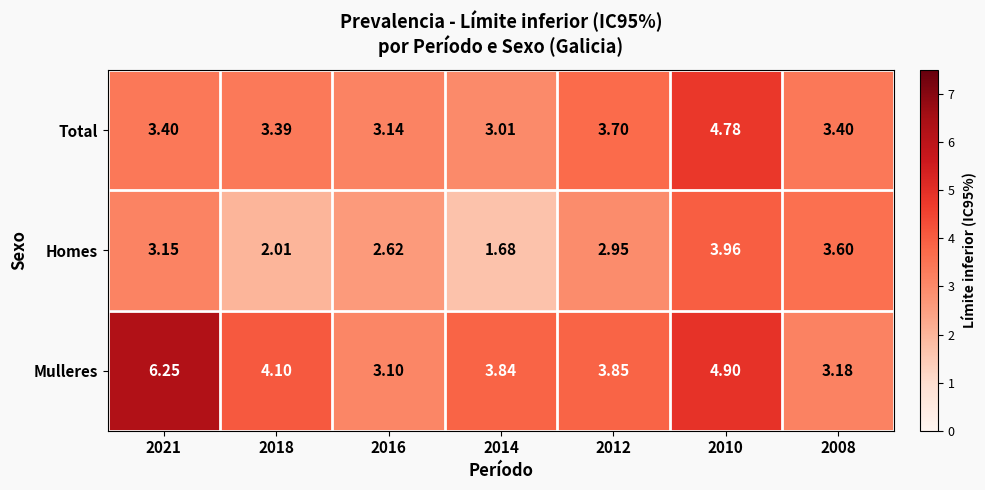

List the series in order of their overall mean, lowest first.

Homes, Total, Mulleres